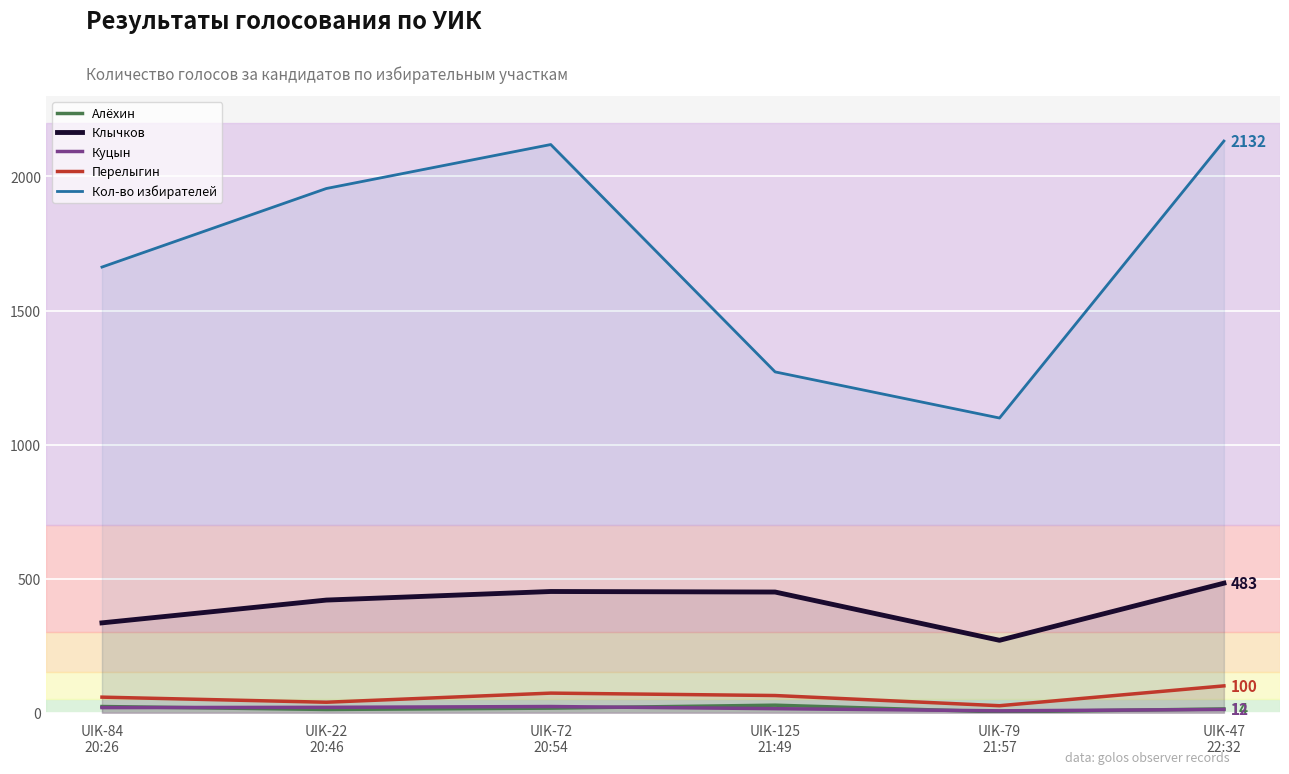

Reading right to left, extract all data points from this chart.

Алёхин: UIK-47
22:32=14	UIK-79
21:57=3	UIK-125
21:49=28	UIK-72
20:54=17	UIK-22
20:46=12	UIK-84
20:26=23
Клычков: UIK-47
22:32=483	UIK-79
21:57=270	UIK-125
21:49=450	UIK-72
20:54=452	UIK-22
20:46=420	UIK-84
20:26=335
Куцын: UIK-47
22:32=12	UIK-79
21:57=7	UIK-125
21:49=15	UIK-72
20:54=23	UIK-22
20:46=20	UIK-84
20:26=19
Перелыгин: UIK-47
22:32=100	UIK-79
21:57=26	UIK-125
21:49=64	UIK-72
20:54=73	UIK-22
20:46=39	UIK-84
20:26=58
Кол-во избирателей: UIK-47
22:32=2132	UIK-79
21:57=1099	UIK-125
21:49=1271	UIK-72
20:54=2119	UIK-22
20:46=1955	UIK-84
20:26=1662